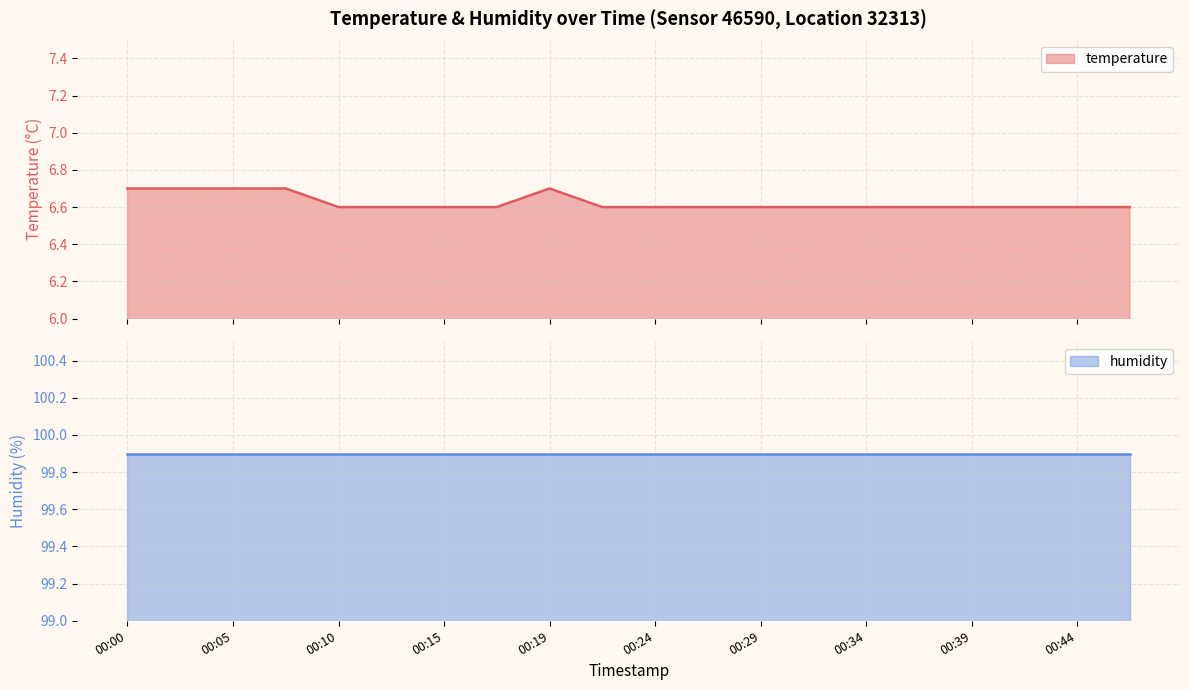

At which category does the data reach its first local peak?

00:19